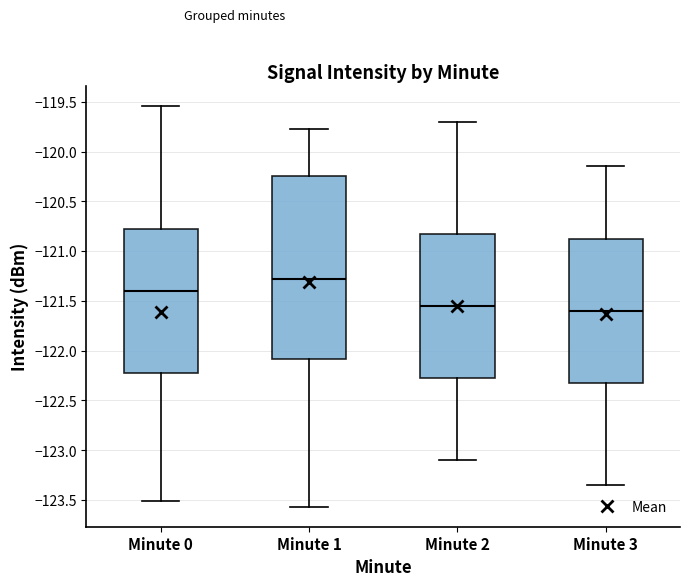

Reading left to right, read every box against the y-axis: the position of its median line, the range the box covers, and the ends of its whiskers. The values are not printed on the chart, so give them approximately, as read against the axis.

Minute 0: median -121.40, box -122.25 to -120.80, whiskers -123.50 to -119.55
Minute 1: median -121.30, box -122.10 to -120.25, whiskers -123.55 to -119.75
Minute 2: median -121.55, box -122.25 to -120.80, whiskers -123.10 to -119.70
Minute 3: median -121.60, box -122.30 to -120.85, whiskers -123.35 to -120.15